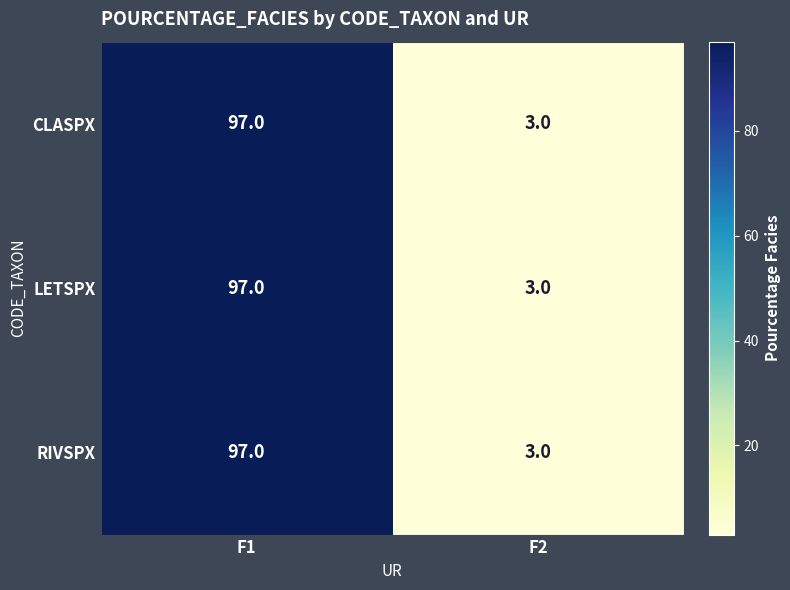

What is the average value of the RIVSPX series?

50